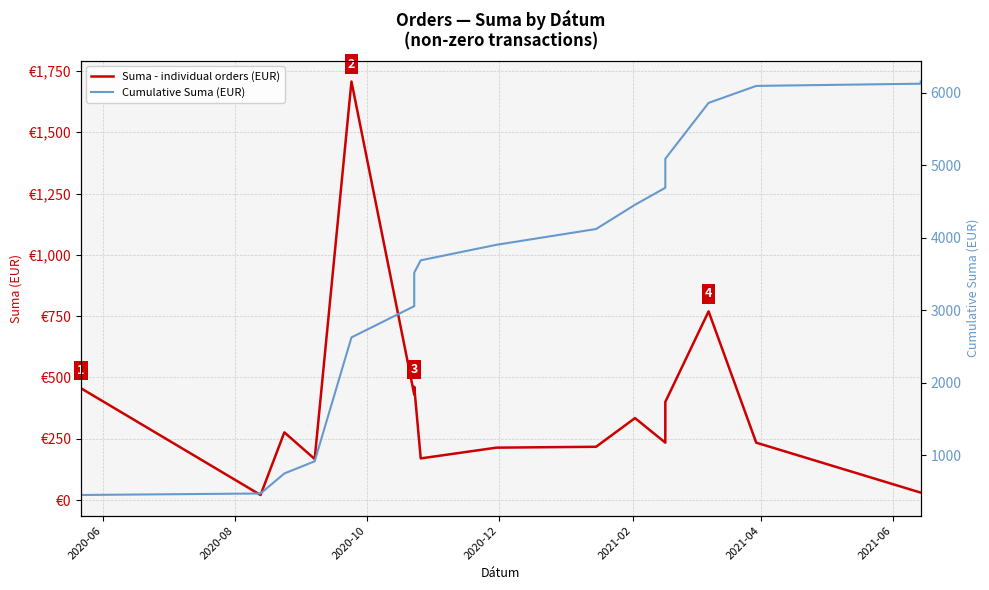

Rank the series by their average value, from highest to lowest.

Cumulative Suma (EUR), Suma - individual orders (EUR)